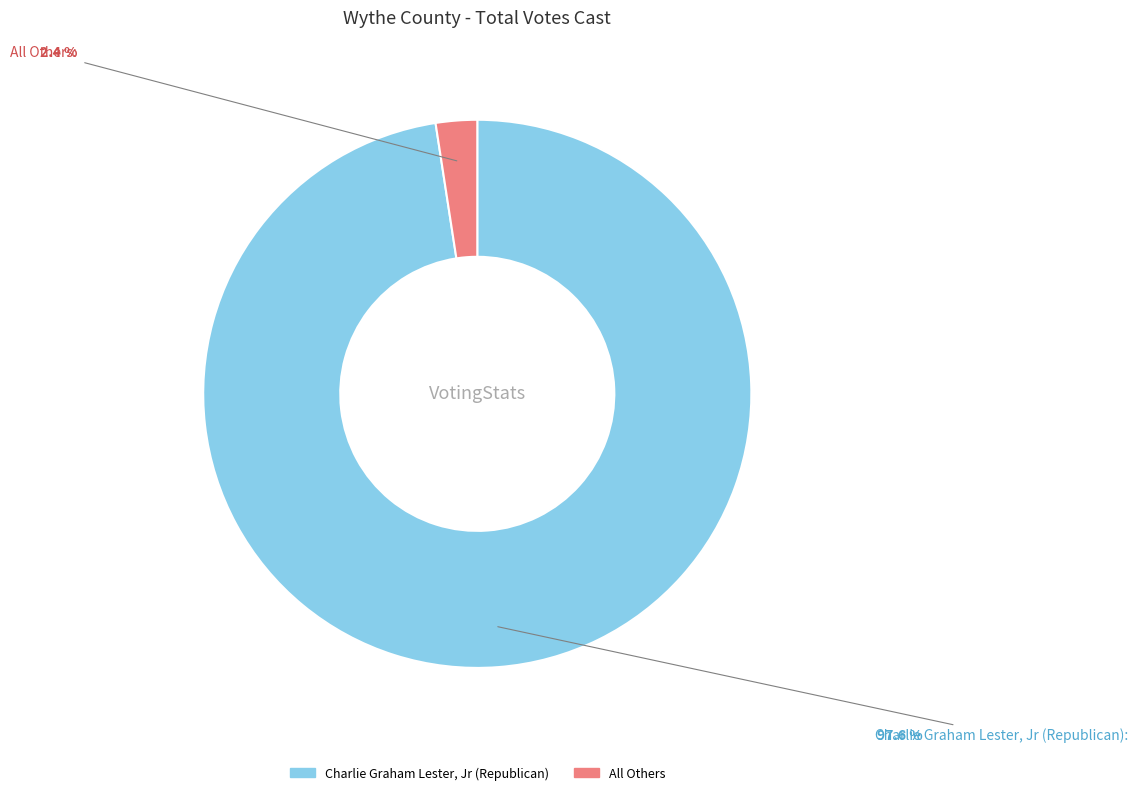

Rank the categories by value from highest to lowest.

Charlie Graham Lester, Jr (Republican), All Others